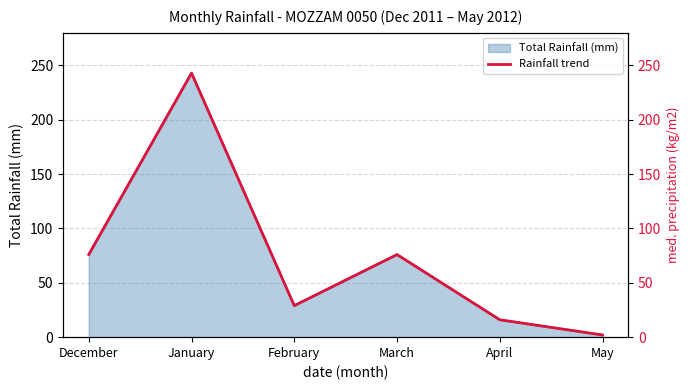

What is the sum of the values at February and January?

272